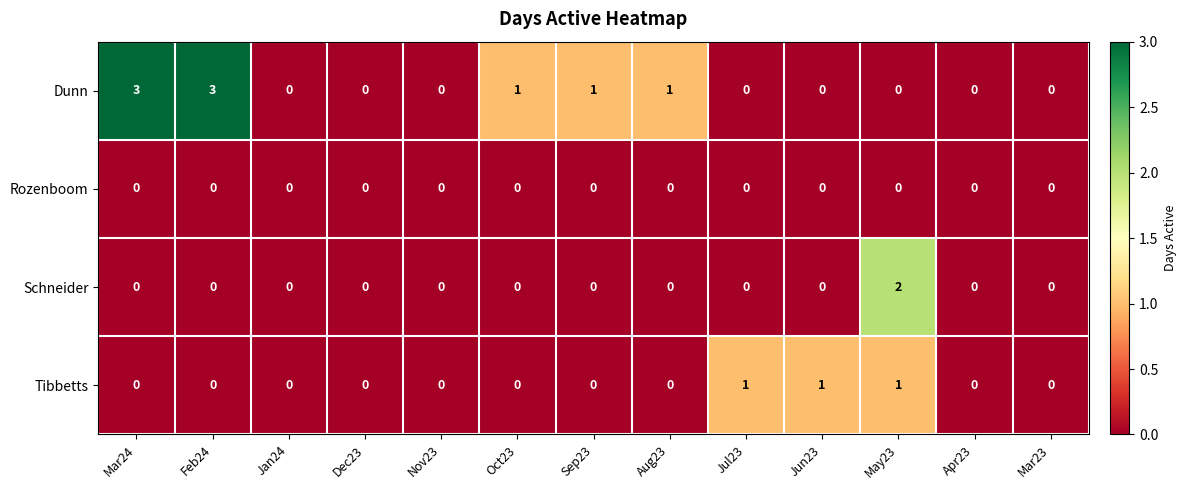

List the series in order of their peak value, lowest first.

Rozenboom, Tibbetts, Schneider, Dunn